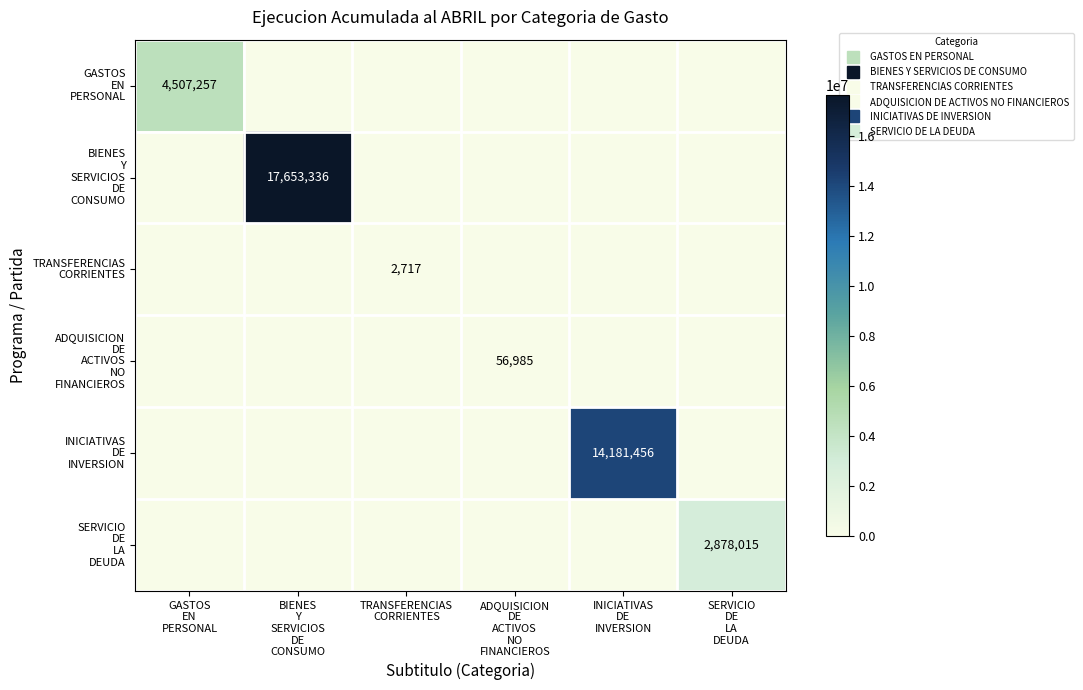

Which series has the largest total across all categories?

BIENES Y SERVICIOS DE CONSUMO